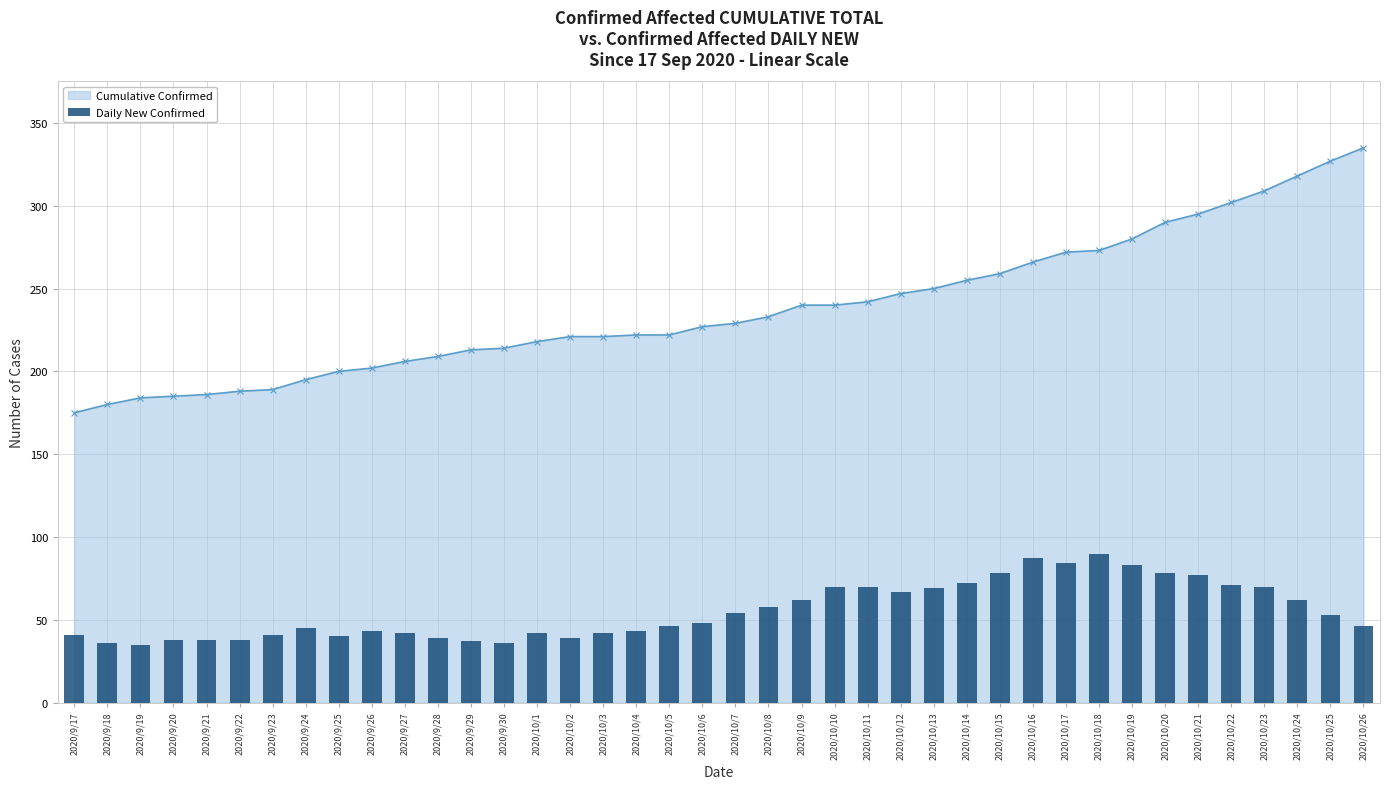

True or false: the data shows 9 at 2020/9/17.

False